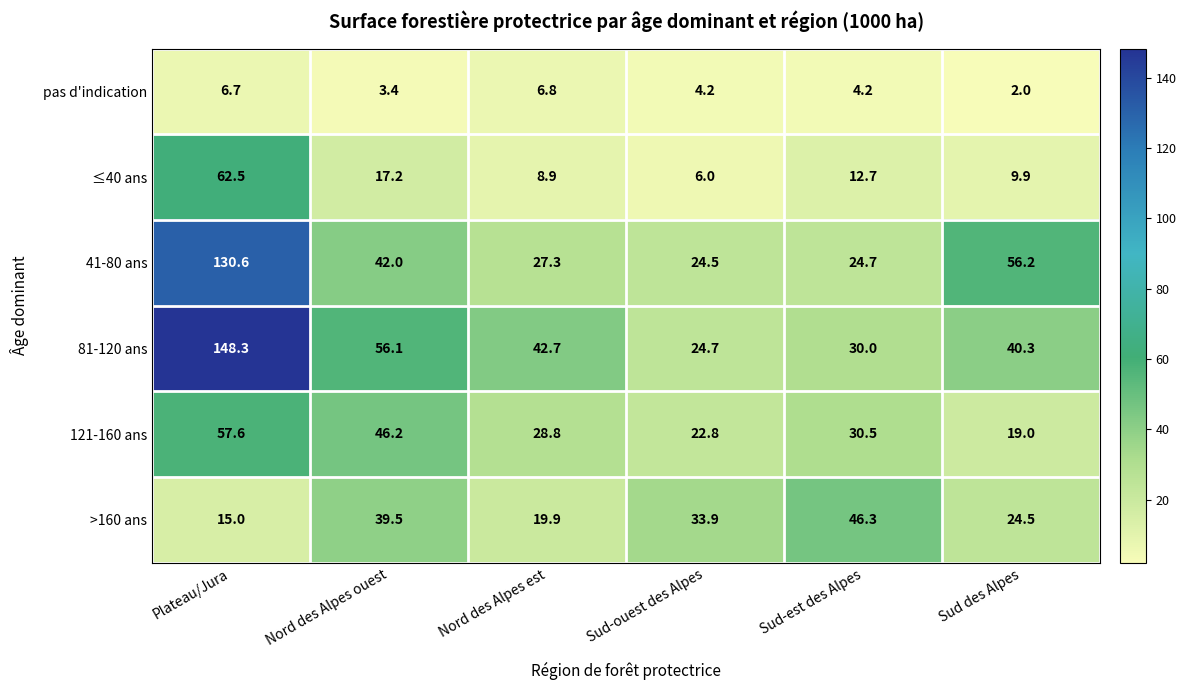

Is it true that ≤40 ans equals 20.1 at Plateau/Jura?

False